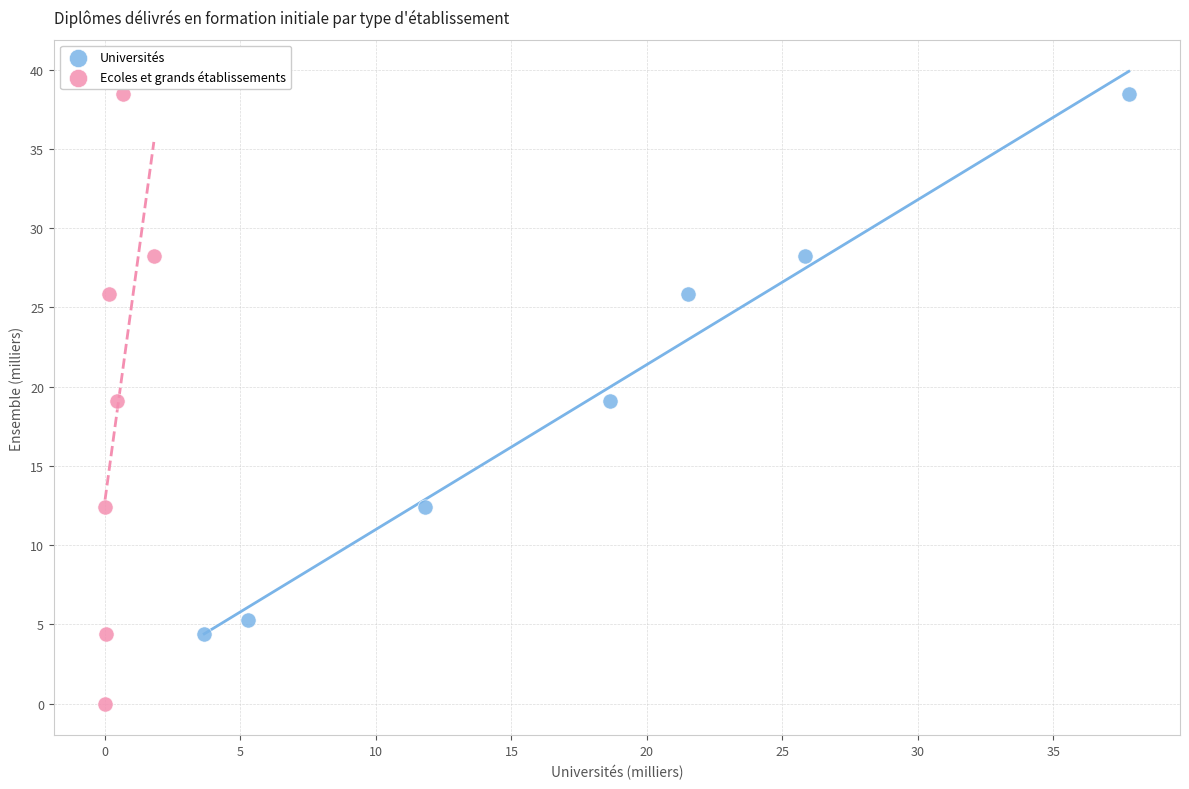

Which series contains the lowest Y value?

Ecoles et grands établissements